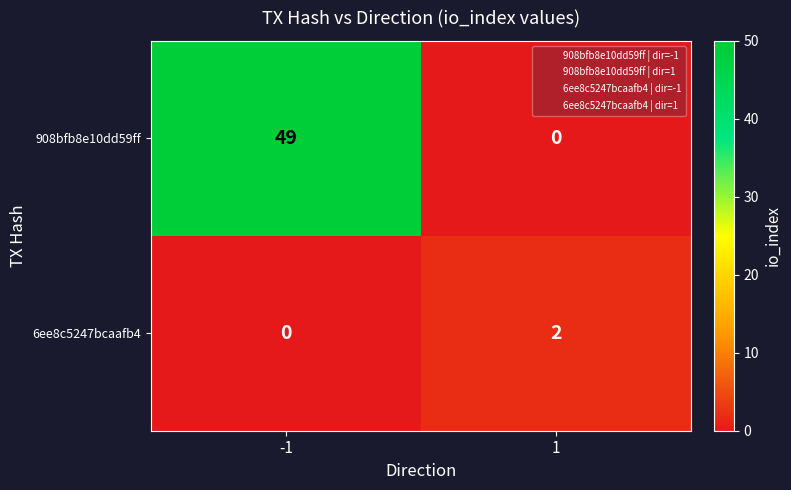

List the series in order of their peak value, highest first.

908bfb8e10dd59ff, 6ee8c5247bcaafb4